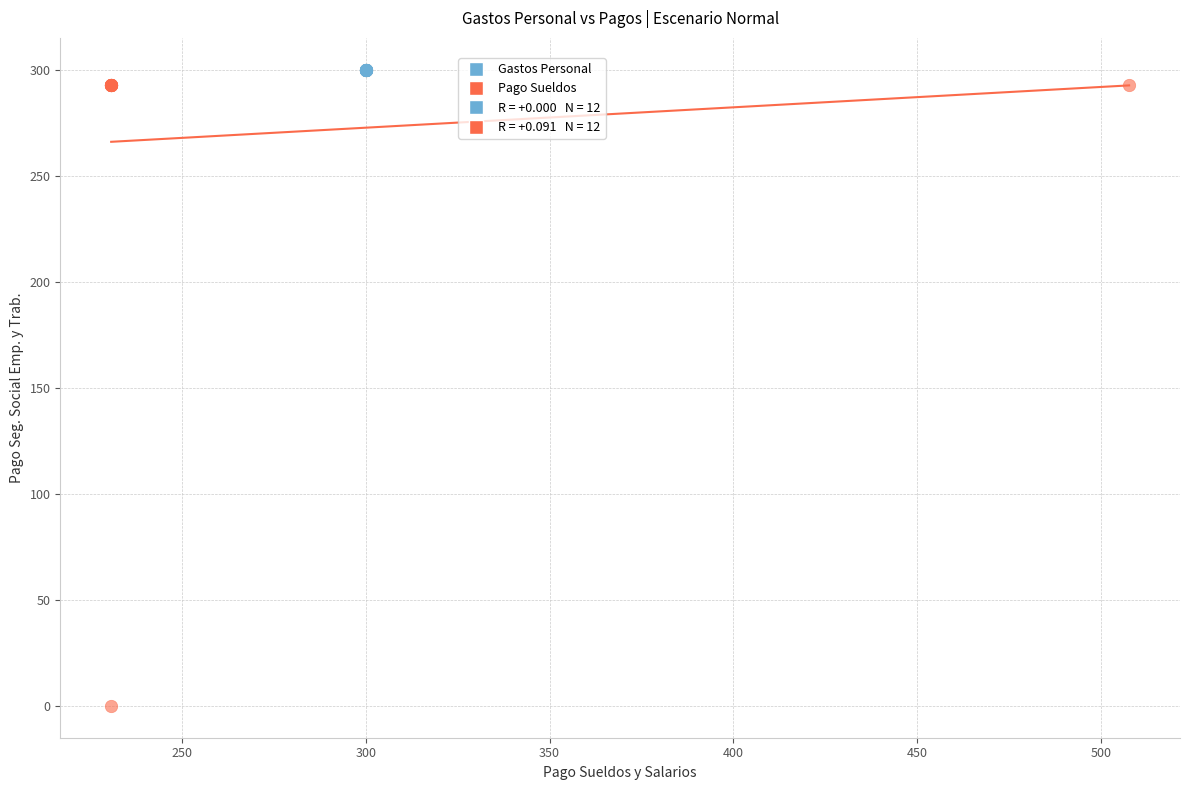

Which series contains the lowest Y value?

Pago Sueldos